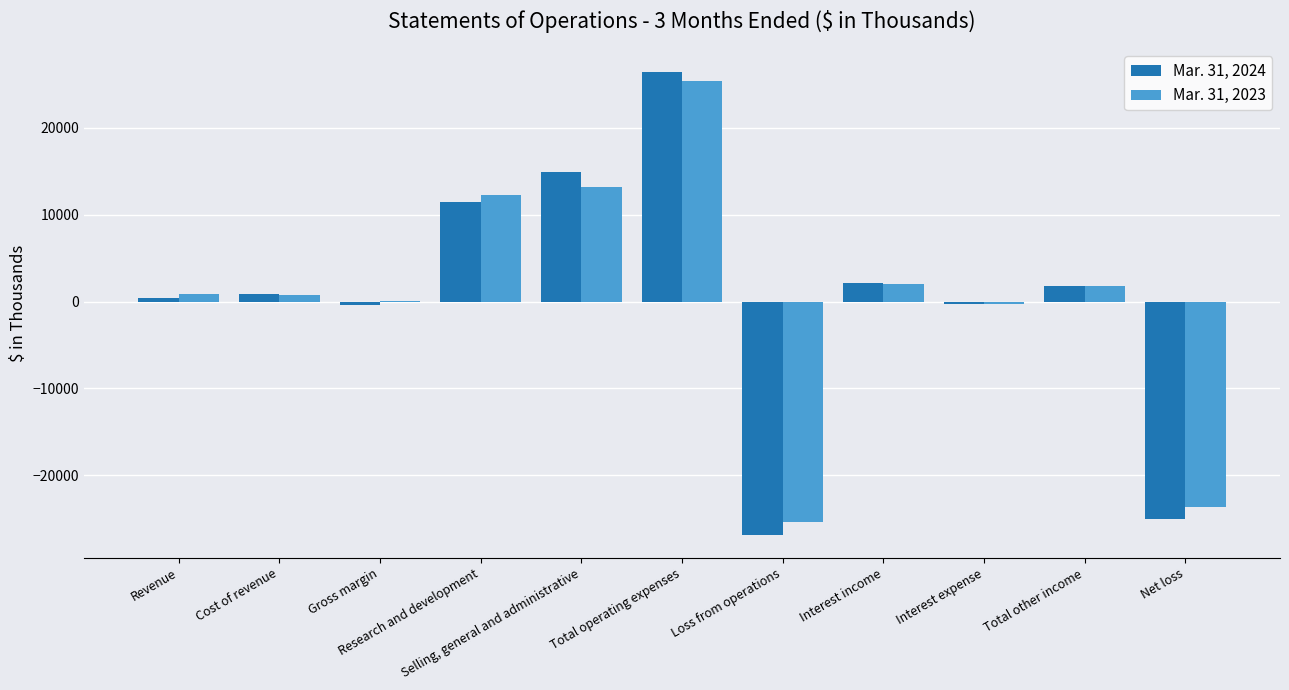

Which label corresponds to the largest value in the chart?

Total operating expenses